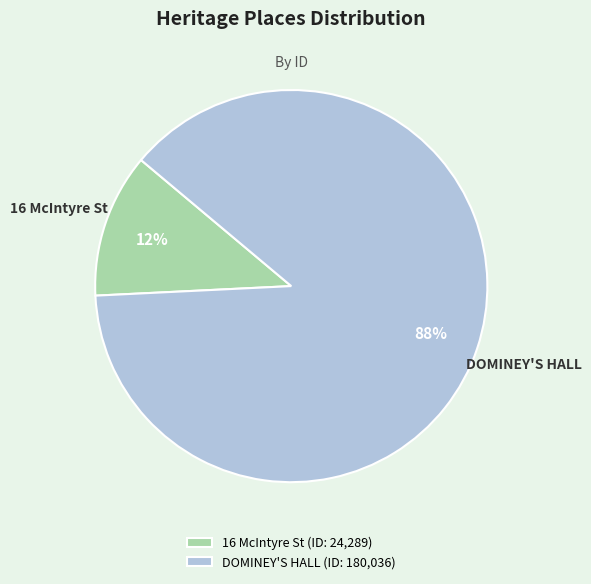

To the nearest percent, what portion does 16 McIntyre St represent?

12%